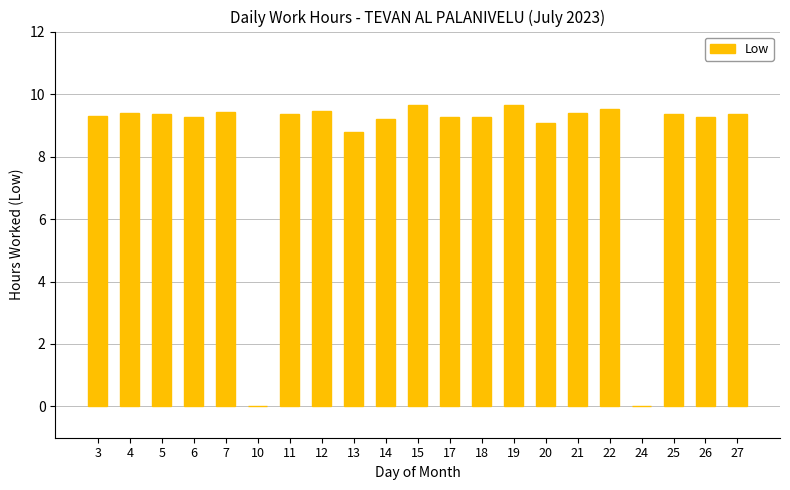

How many series are shown in this chart?

1